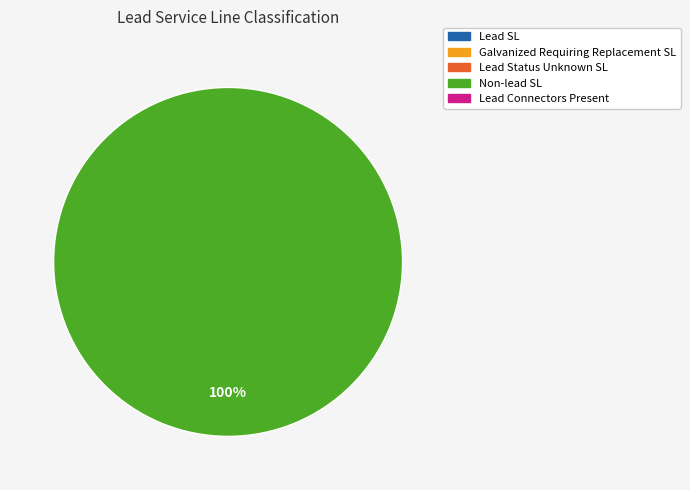

How many slices are in this pie chart?

1